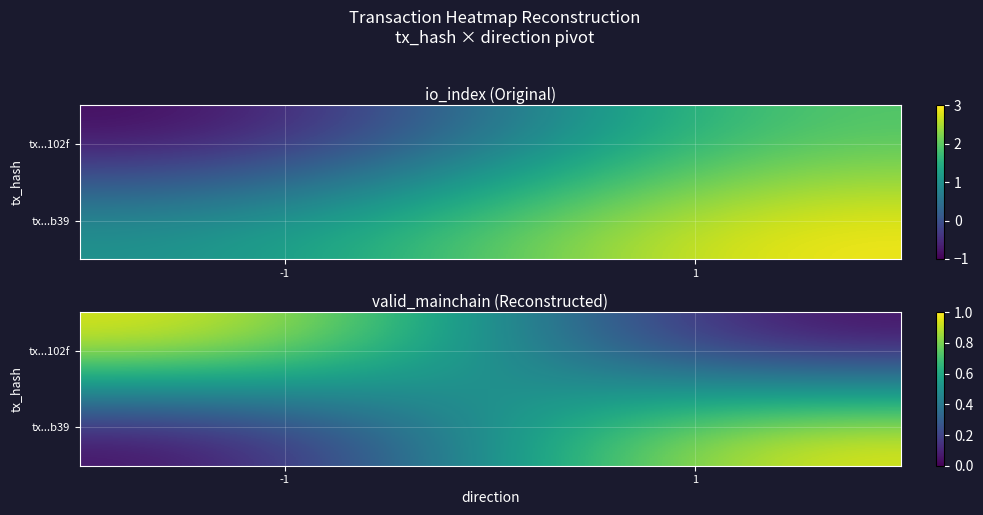

How many data points does each series have?

2